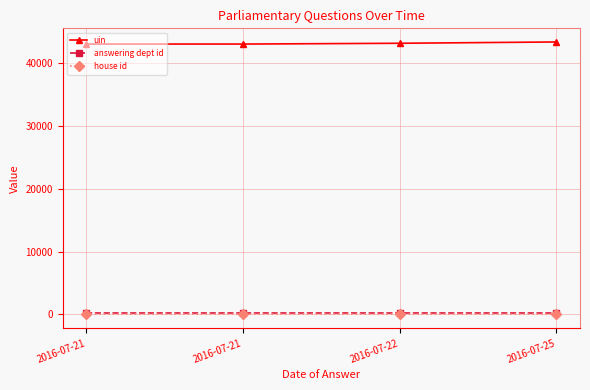

At which category is the sum across all series the highest?

2016-07-25